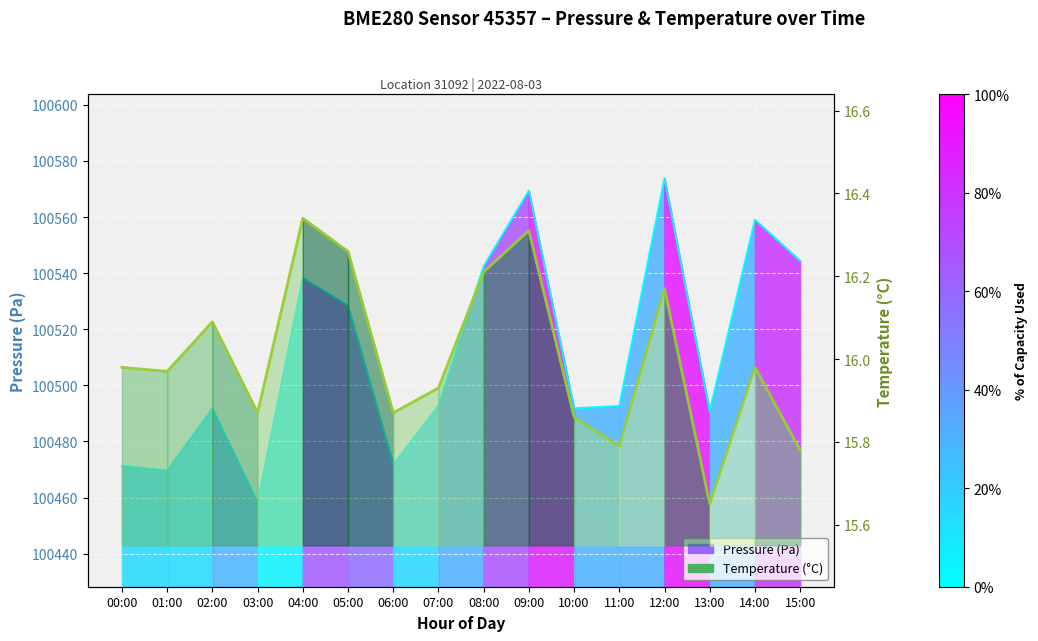

What is the value of the temperature point at the 7th from the left?

15.9